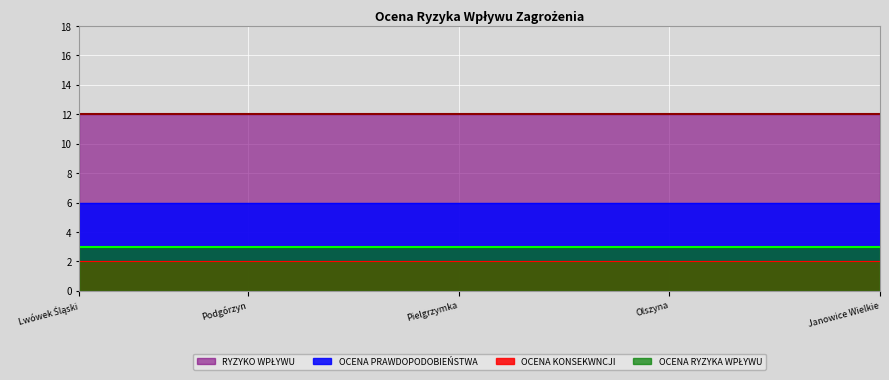

What is the average value of the OCENA KONSEKWNCJI series?

2